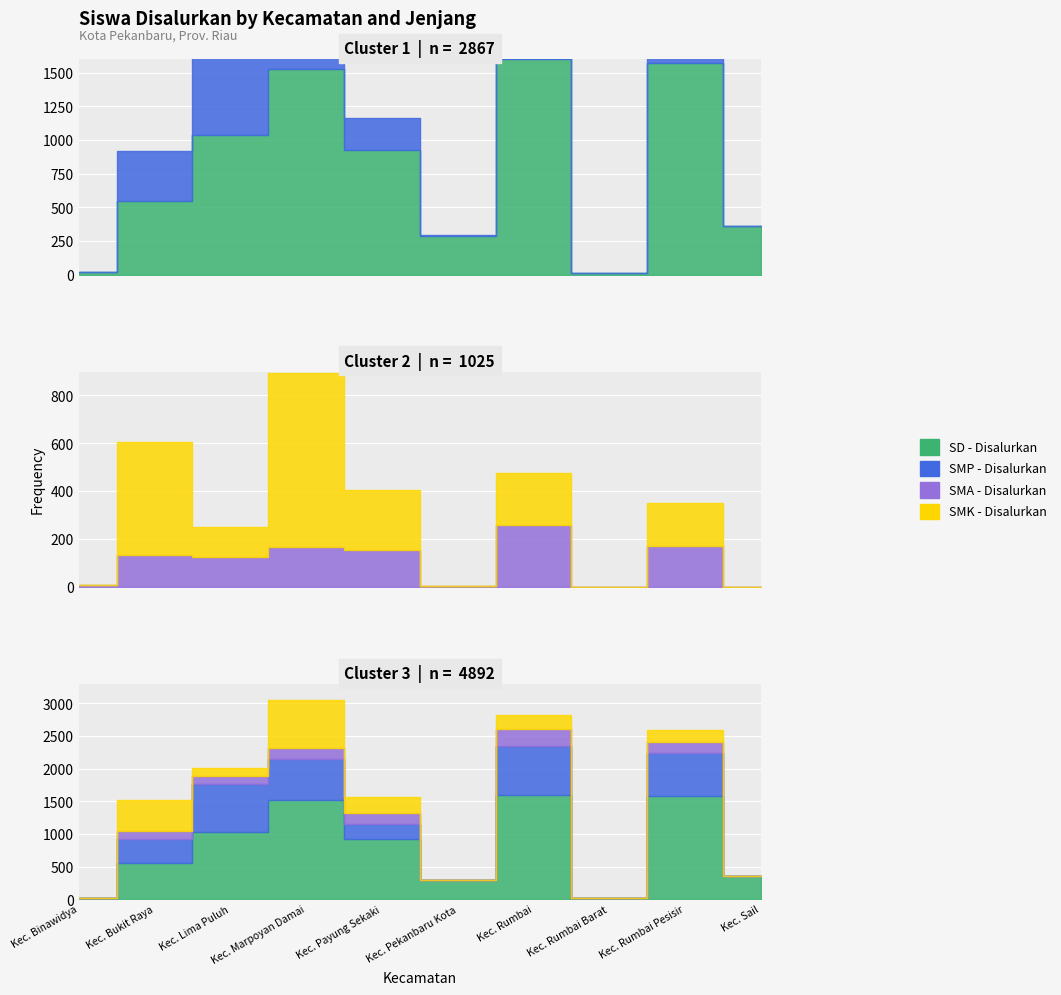

Where is the first local minimum for SMP - Disalurkan?

Kec. Pekanbaru Kota